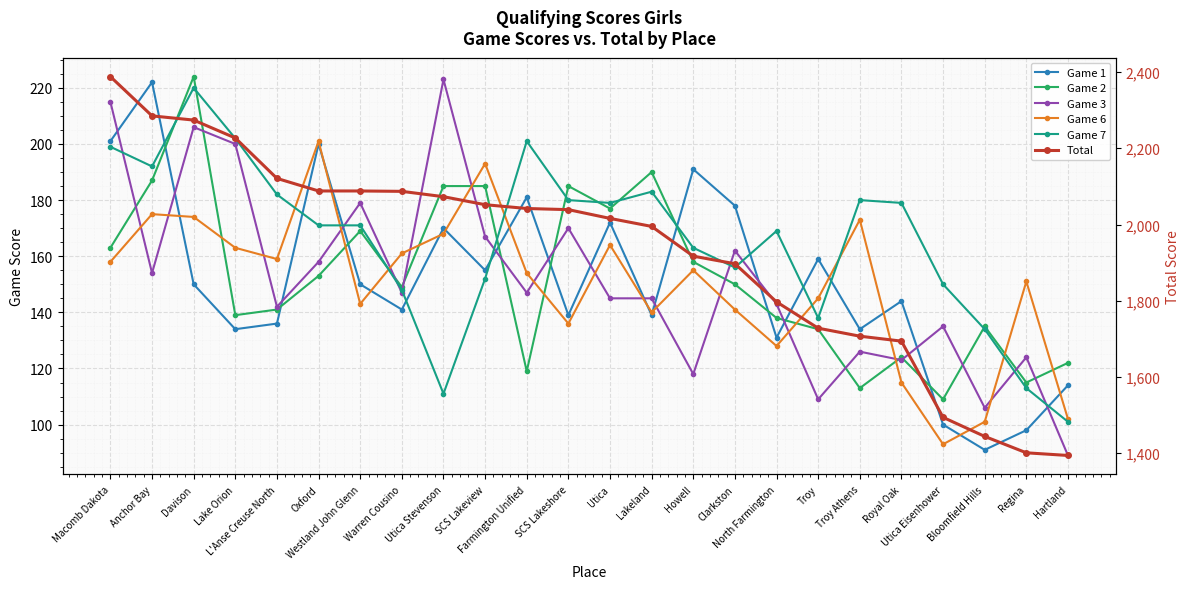

Is it true that Game 3 equals 147 at Farmington Unified?

True